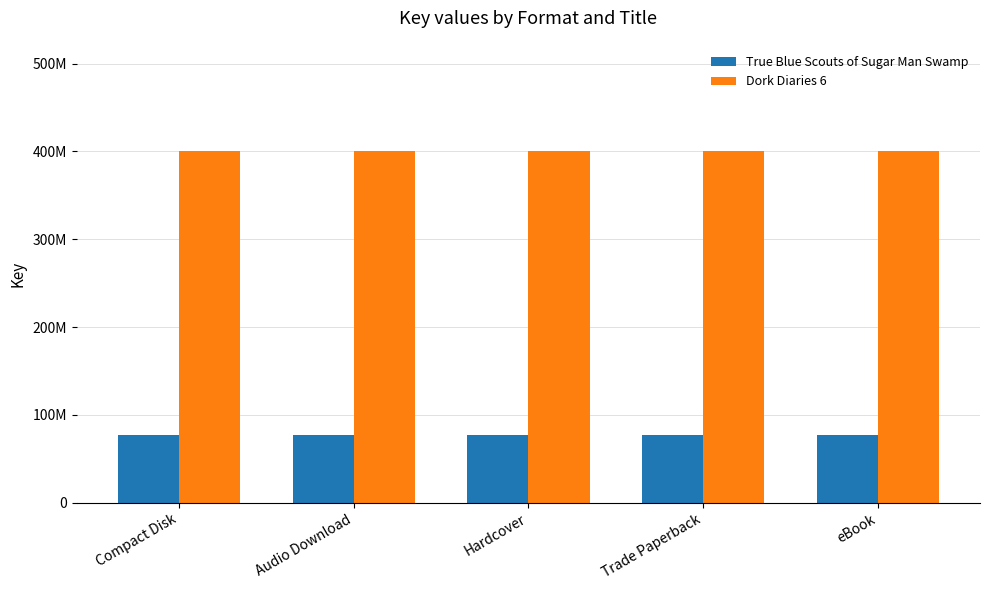

Does the chart contain any negative values?

No